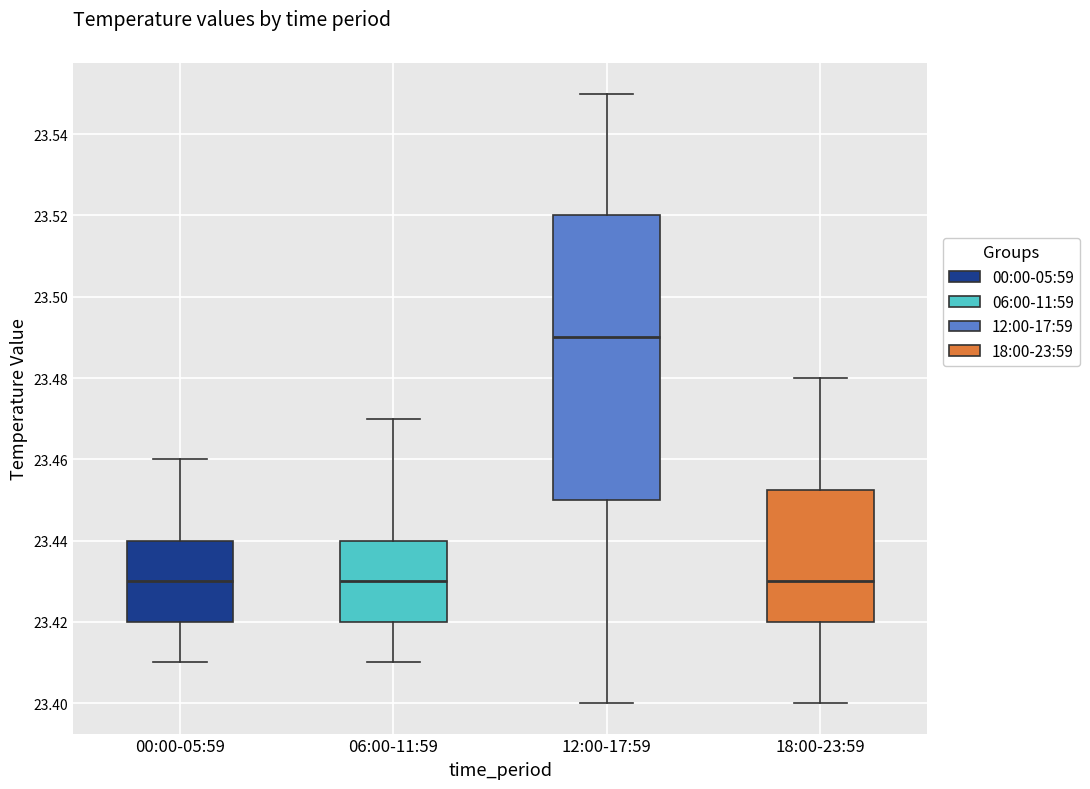

Reading left to right, transcribe this box plot: for each box, give where its median line is, the range the box spans, and where its two whiskers end, as read against the y-axis. The values are not printed on the chart, so give them approximately, as read against the axis.

00:00-05:59: median 23.430, box 23.420 to 23.440, whiskers 23.410 to 23.460
06:00-11:59: median 23.430, box 23.420 to 23.440, whiskers 23.410 to 23.470
12:00-17:59: median 23.490, box 23.450 to 23.520, whiskers 23.400 to 23.550
18:00-23:59: median 23.430, box 23.420 to 23.452, whiskers 23.400 to 23.480